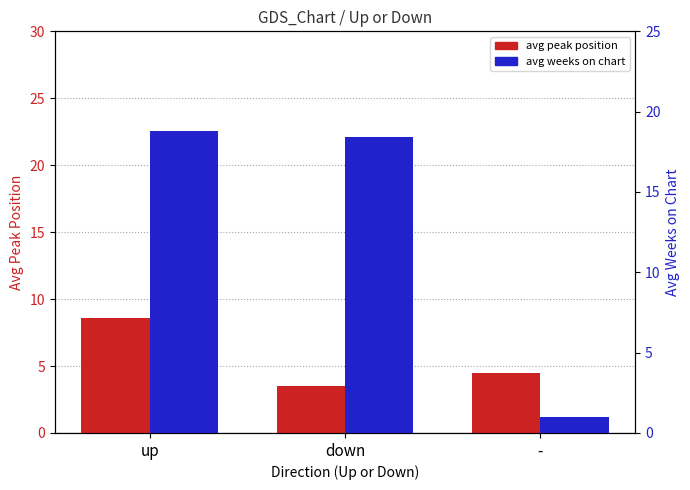

What is the label of the 2nd bar from the left?

down